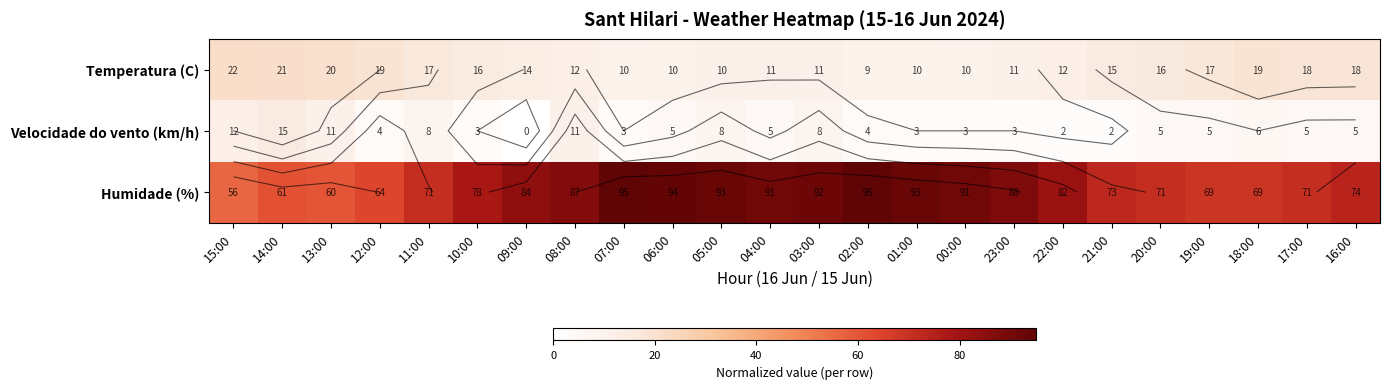

What is the difference between the maximum and minimum values in the Humidade (%) series?

39.0